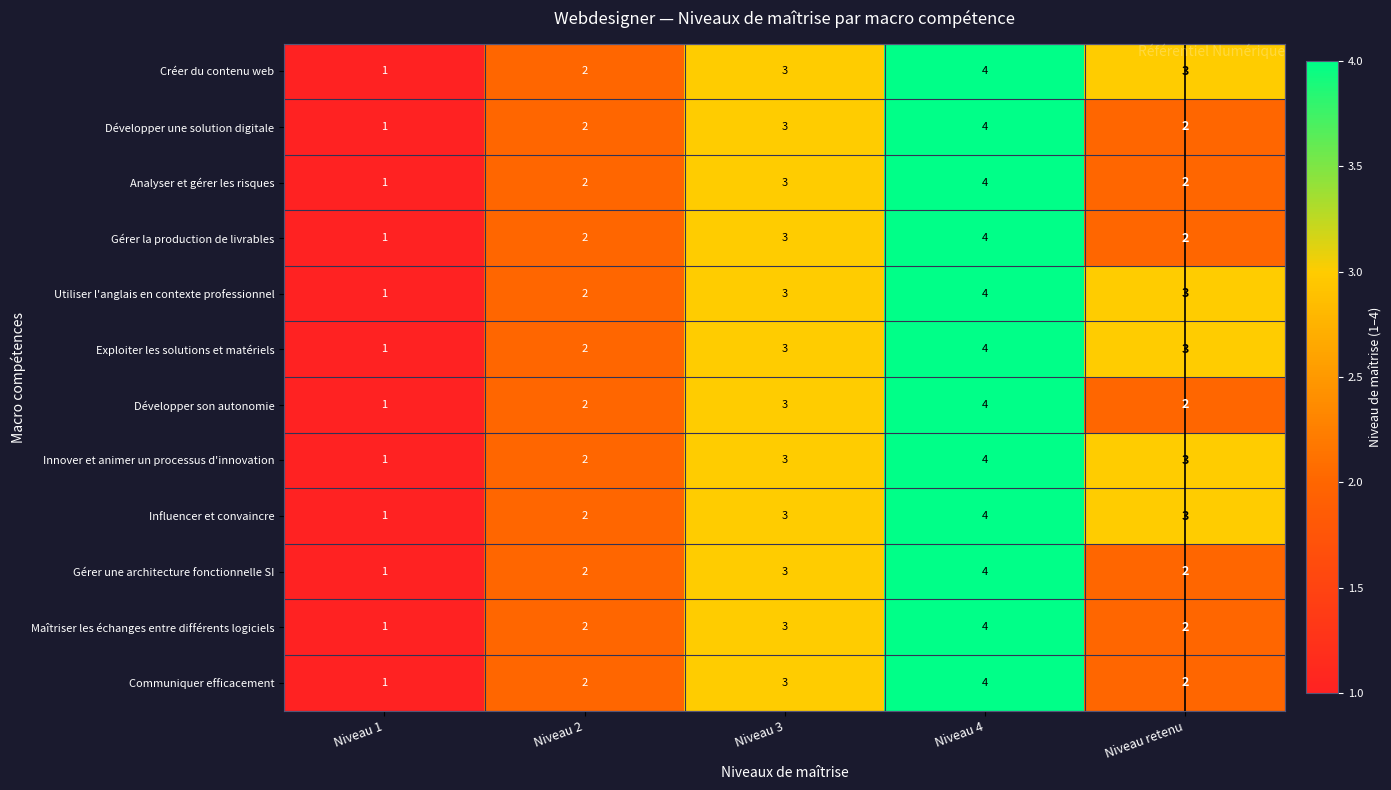

How many Analyser et gérer les risques values are between 2 and 3?

3